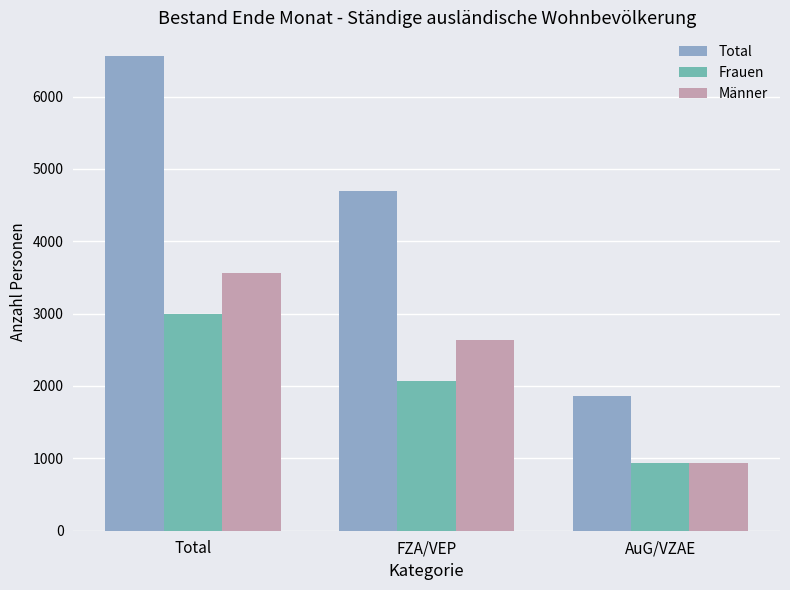

What is the sum of the Männer values at Total and AuG/VZAE?

4492